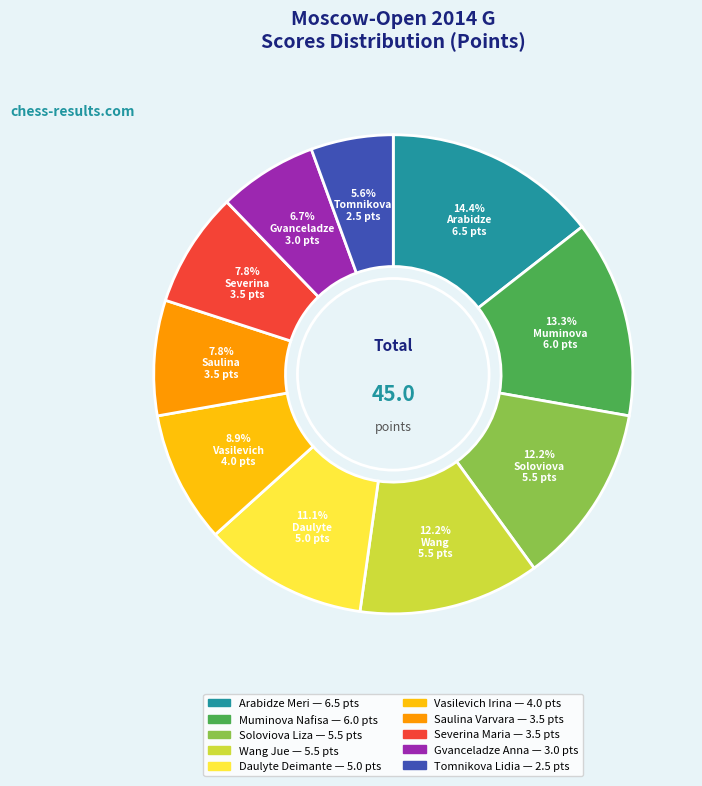

What percentage is NOT represented by Daulyte Deimante?

88.9%